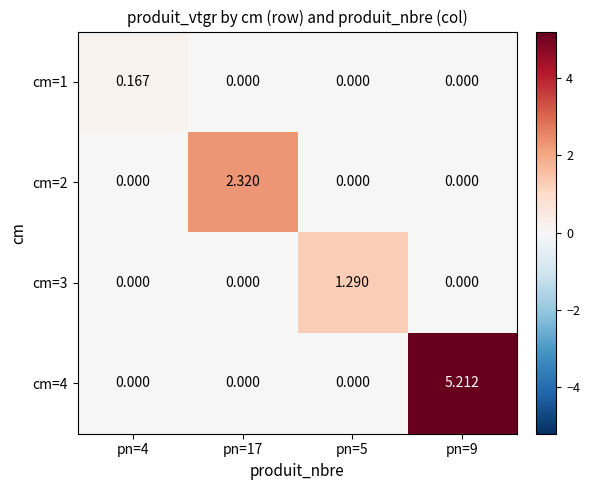

Reading left to right, what are all the values shown in this chart?

cm=1: pn=4=0.2	pn=17=0.0	pn=5=0.0	pn=9=0.0
cm=2: pn=4=0.0	pn=17=2.3	pn=5=0.0	pn=9=0.0
cm=3: pn=4=0.0	pn=17=0.0	pn=5=1.3	pn=9=0.0
cm=4: pn=4=0.0	pn=17=0.0	pn=5=0.0	pn=9=5.2